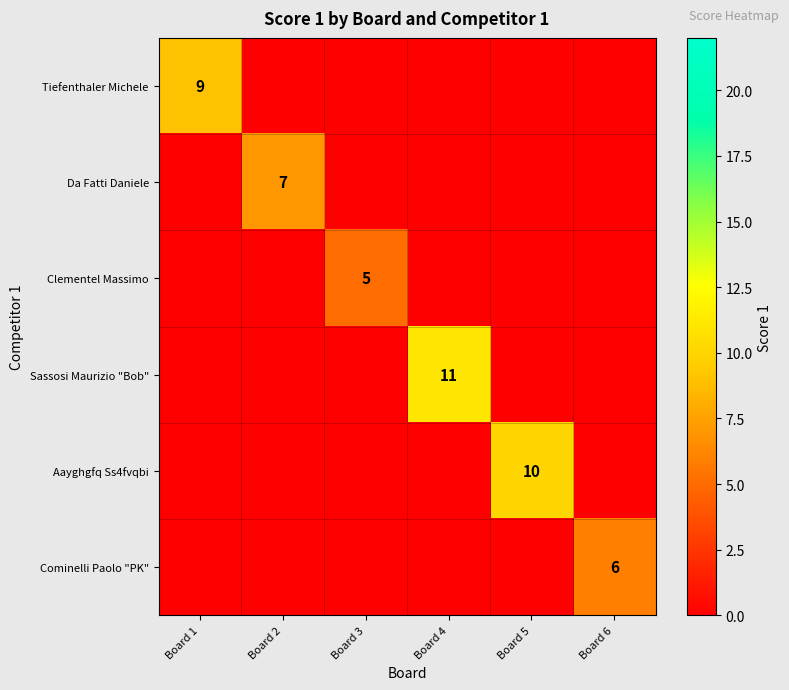

Where is Clementel Massimo nearest to the value 2?

Board 1